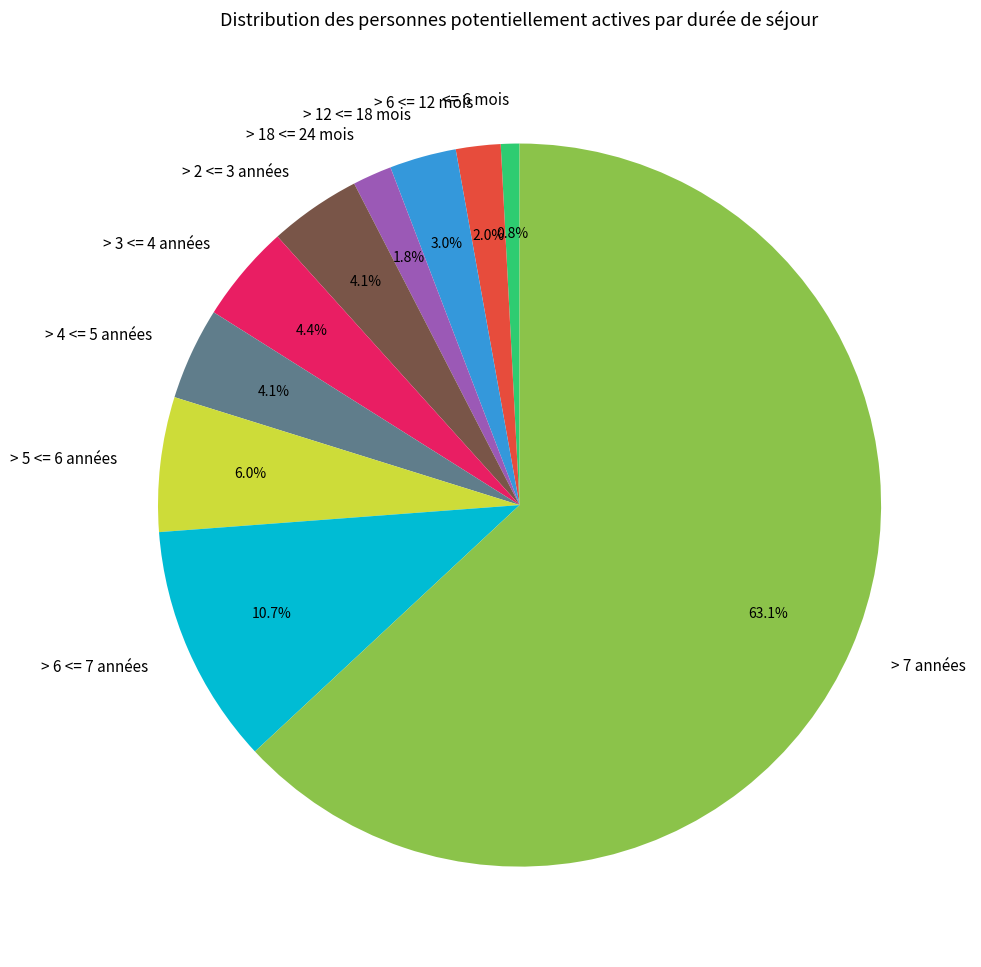

Does any single category account for the majority?

Yes